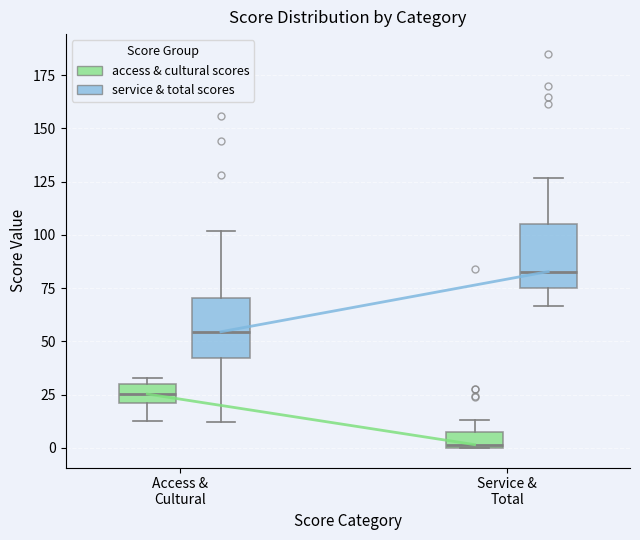

Which box has the highest median line?

Service & Total (service & total scores)